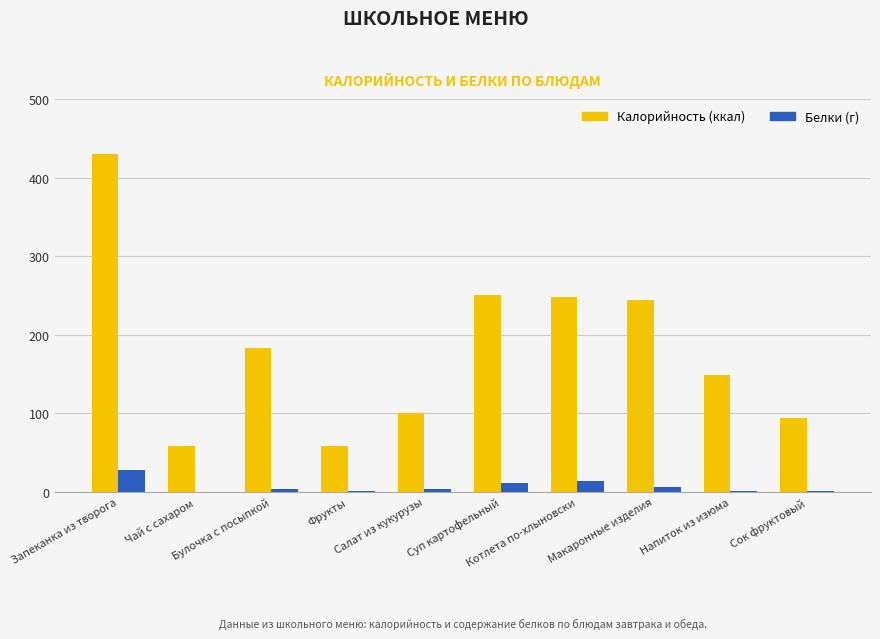

What is the greatest value displayed?

429.5